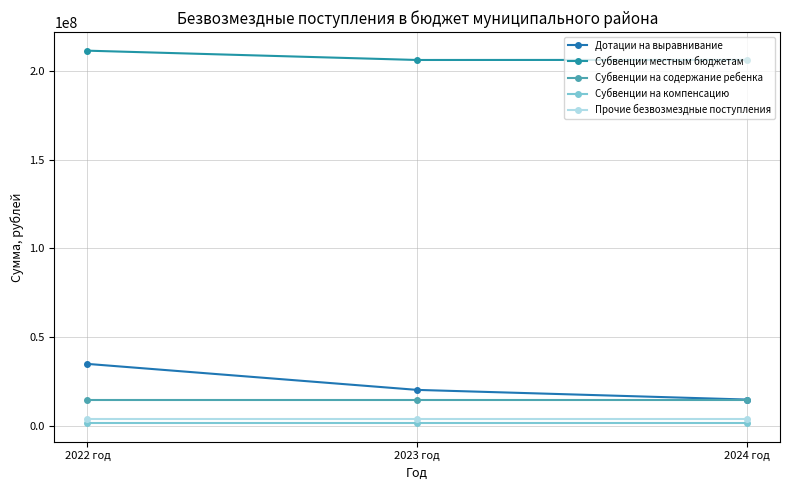

At how many categories does at least one series exceed 52742476?

3